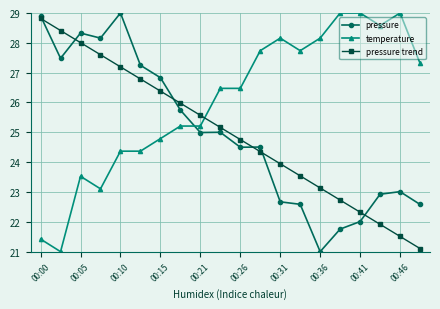

What is the value of the pressure point at the 1st from the left?

28.9